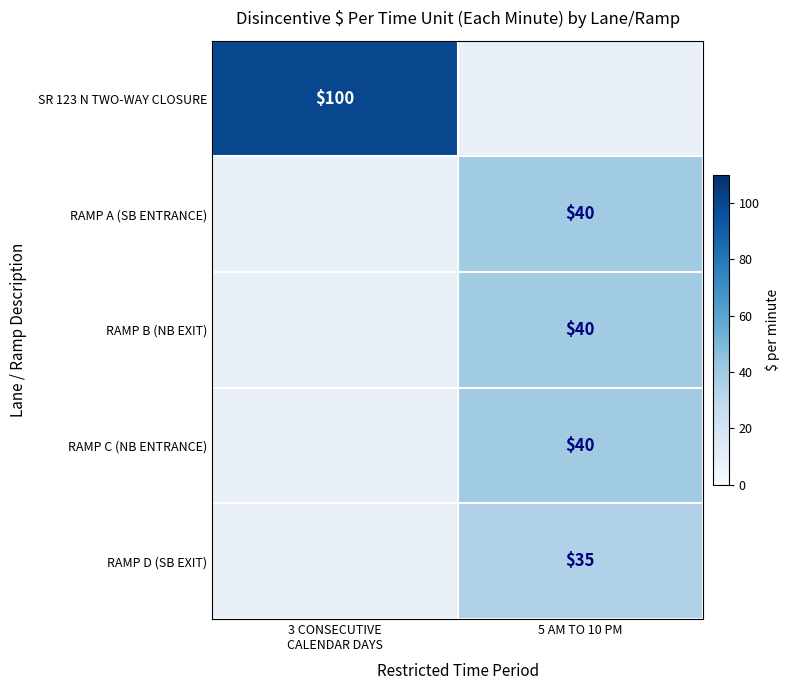

Is it true that RAMP B (NB EXIT) equals 14 at 5 AM TO 10 PM?

False